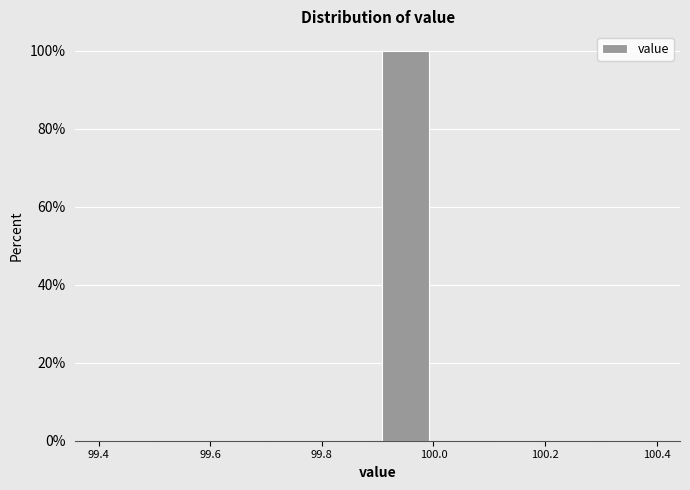

Which range on the x-axis has the tallest bar?

99.9 to 100.0